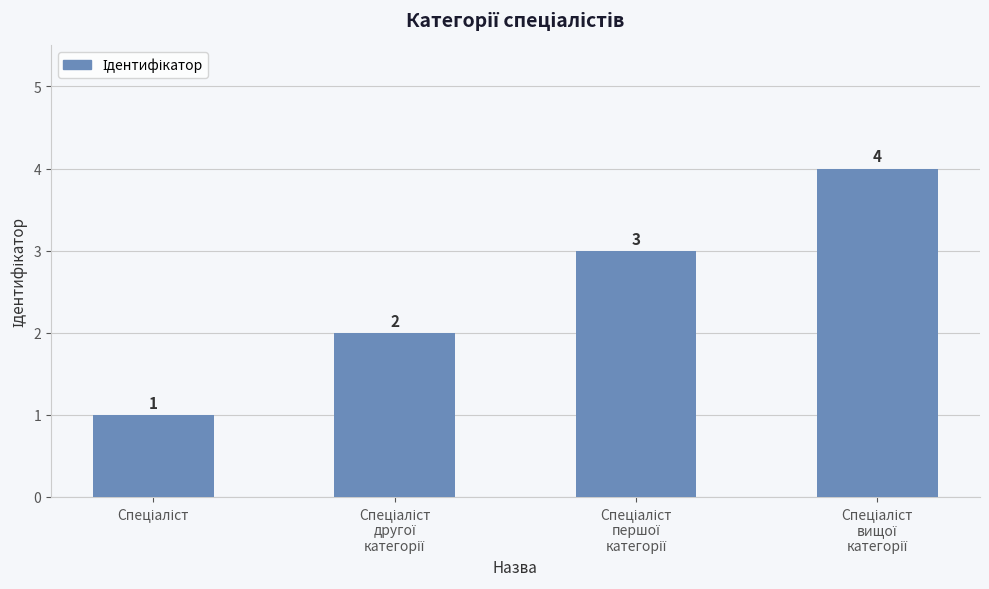

How many values are between 2 and 4?

3